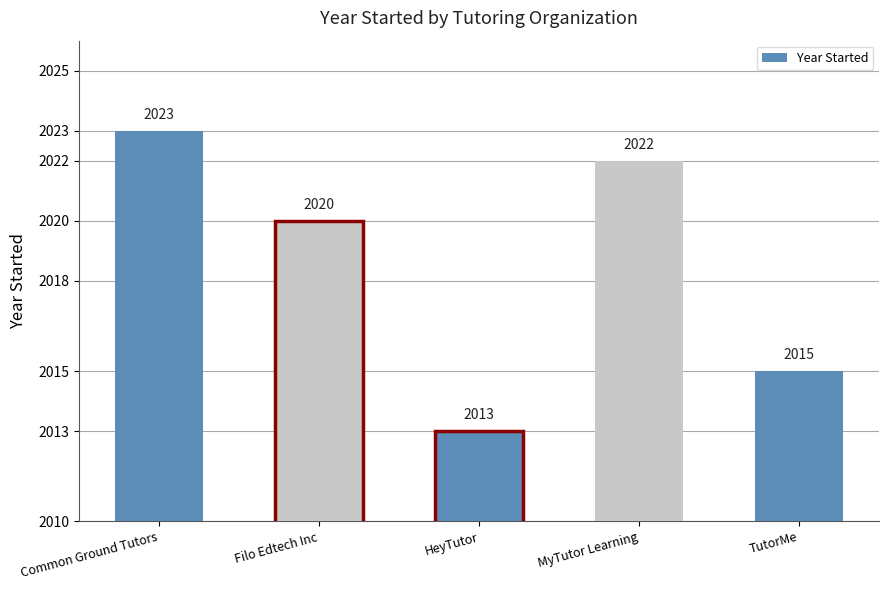

At which category does the chart reach its minimum across all series?

HeyTutor